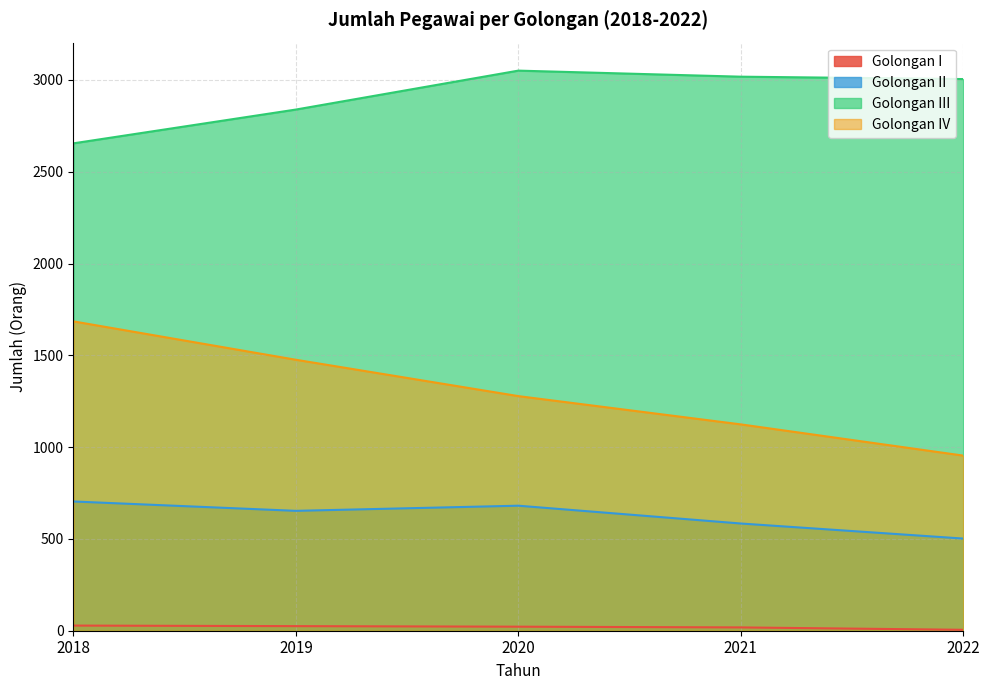

The value of Golongan I at 2019 is 45. True or false?

False